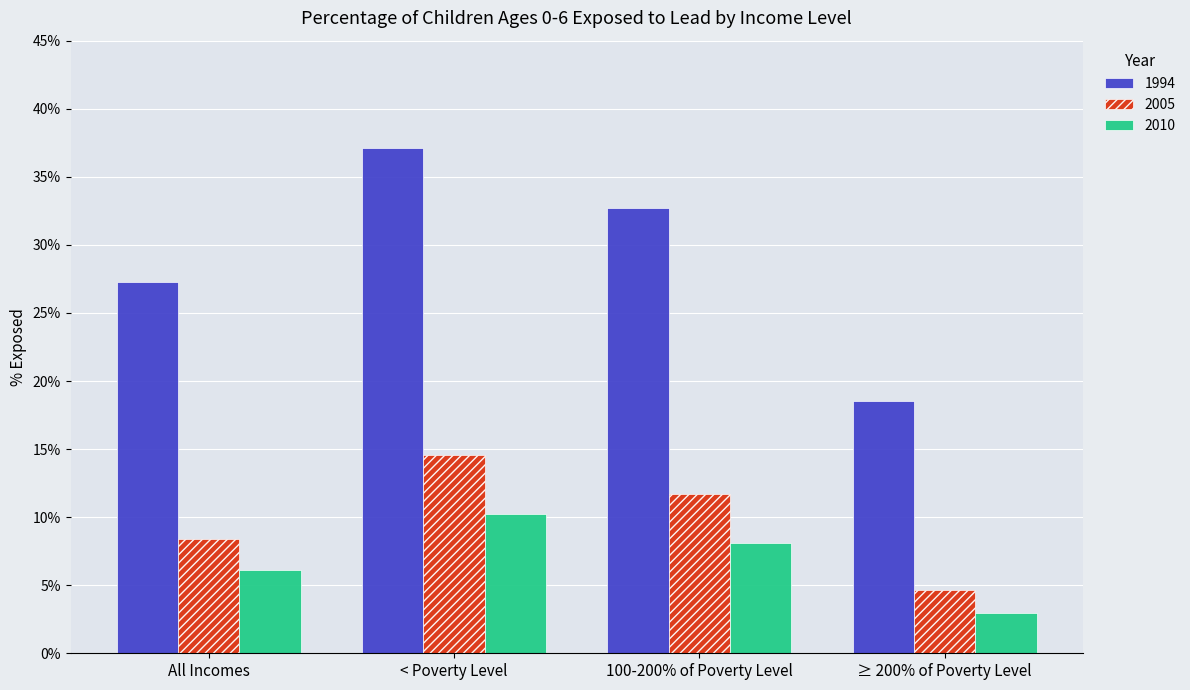

What are all the series names shown in the legend?

1994, 2005, 2010